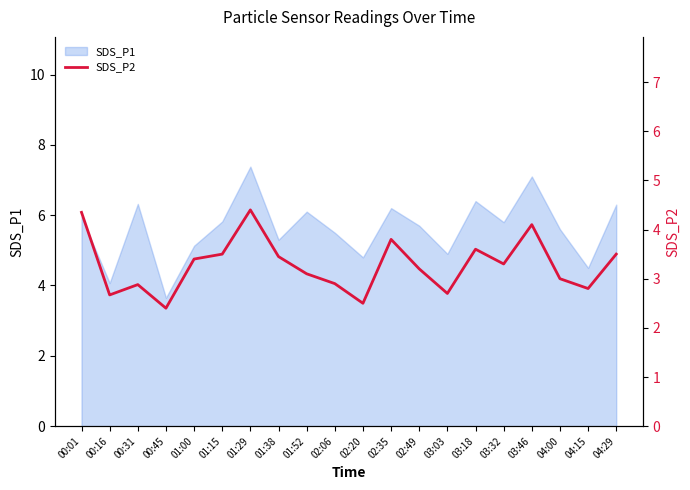

The value at 04:29 is 3.5. True or false?

True